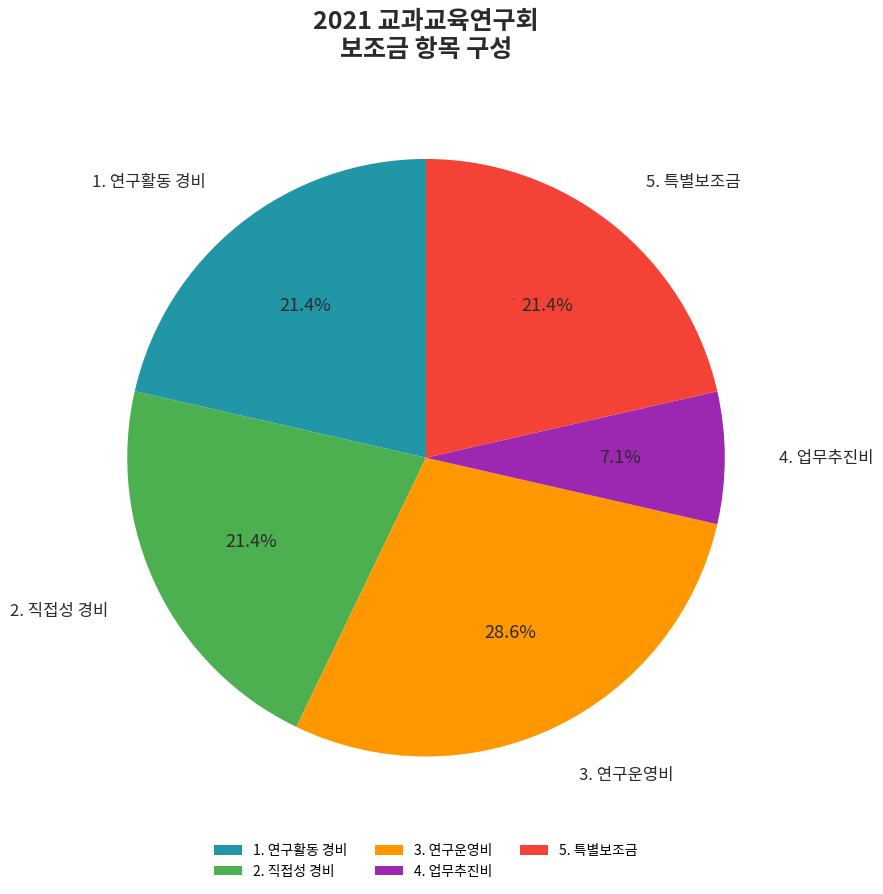

Is 1. 연구활동 경비 the majority of the pie?

No